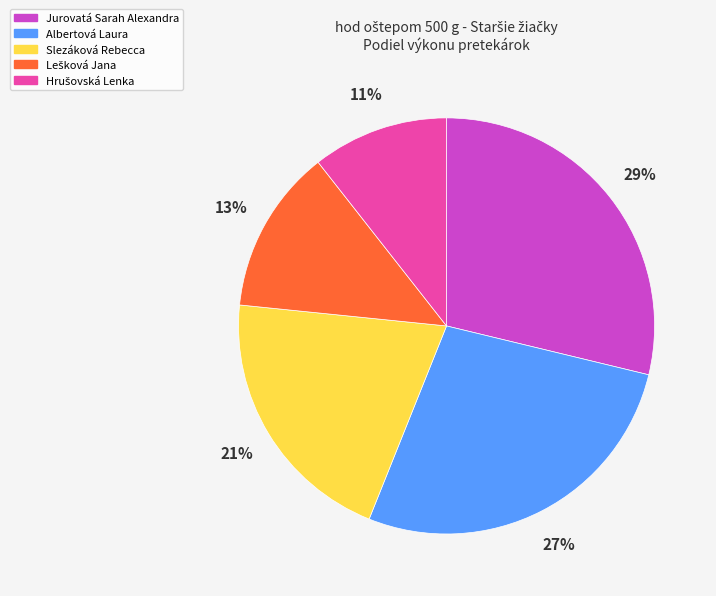

Is Jurovatá Sarah Alexandra the majority of the pie?

No